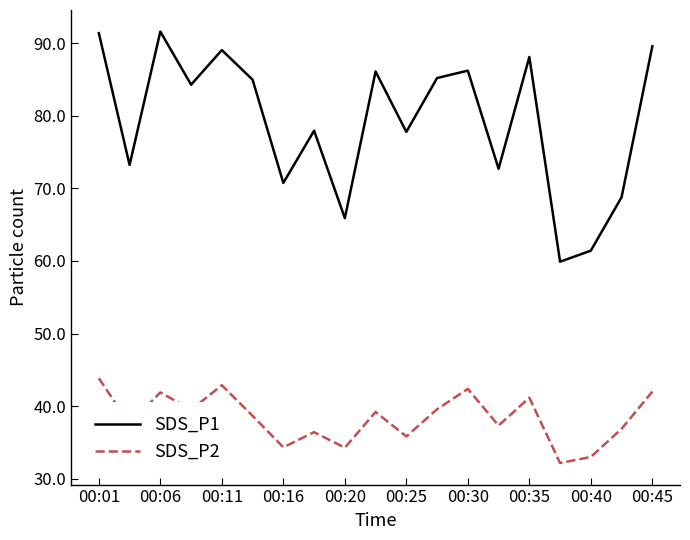

Rank the series by their average value, from highest to lowest.

SDS_P1, SDS_P2